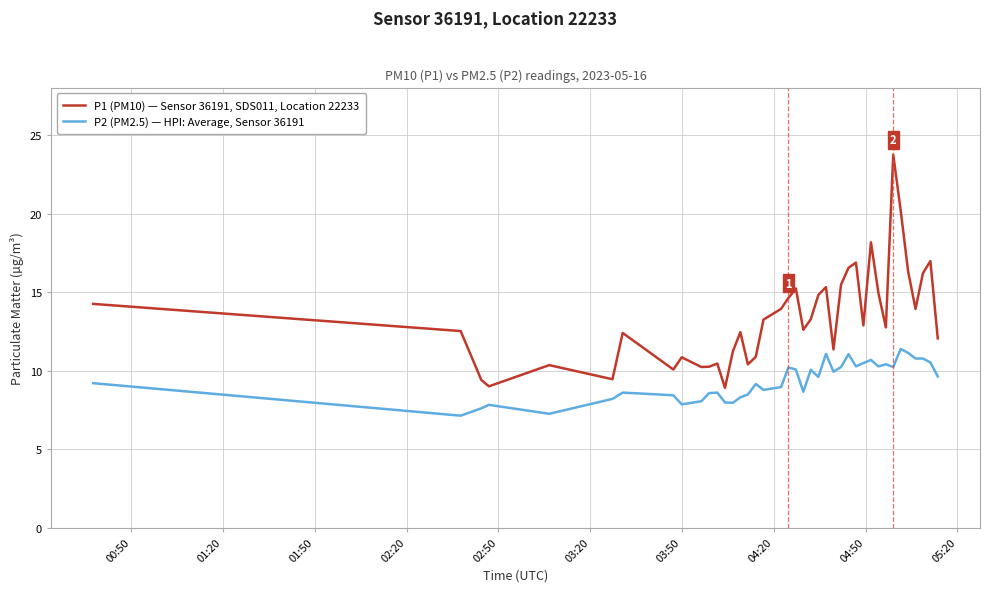

What is the average value of the P1 (PM10) — Sensor 36191, SDS011, Location 22233 series?

13.4